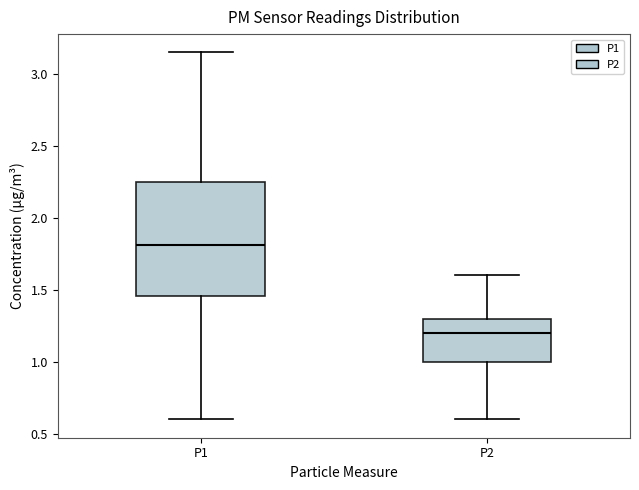

Which box's median line is the lowest?

P2